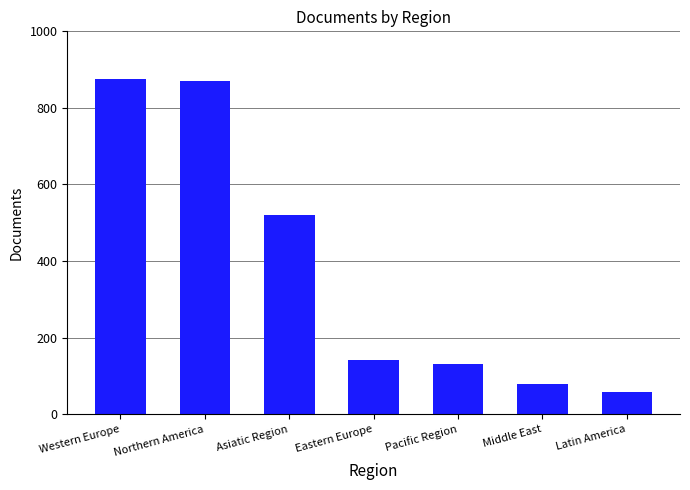

Count the number of categories in the chart.

7